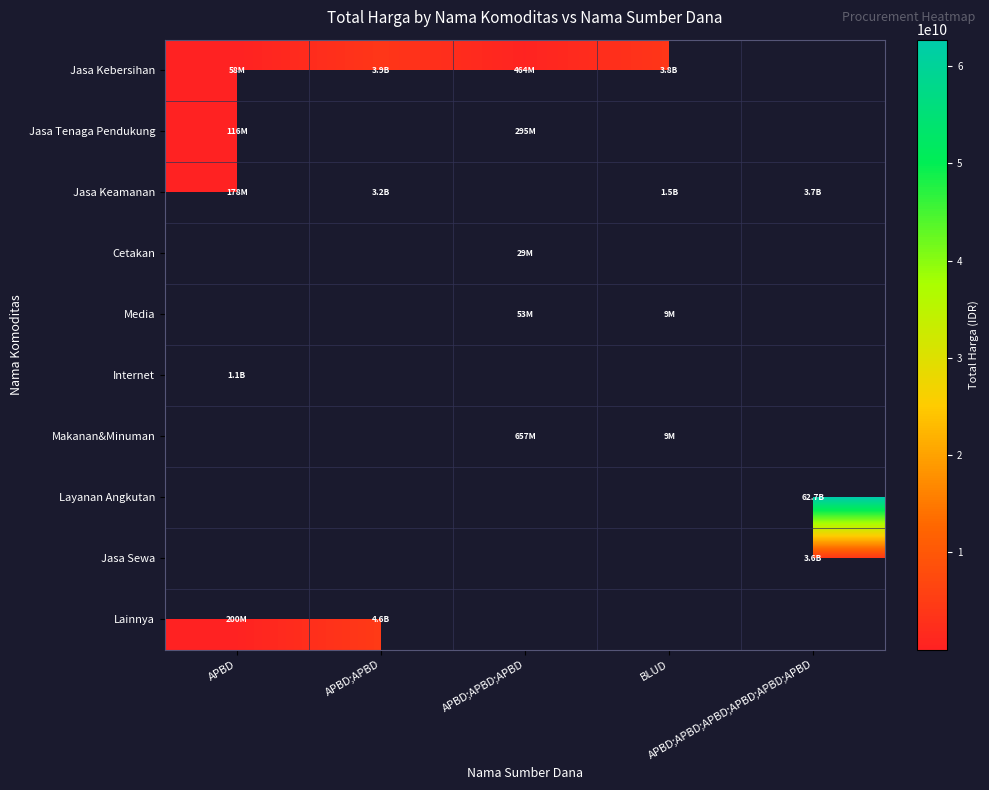

Is it true that Makanan&Minuman equals 657000000.0 at APBD;APBD;APBD?

True